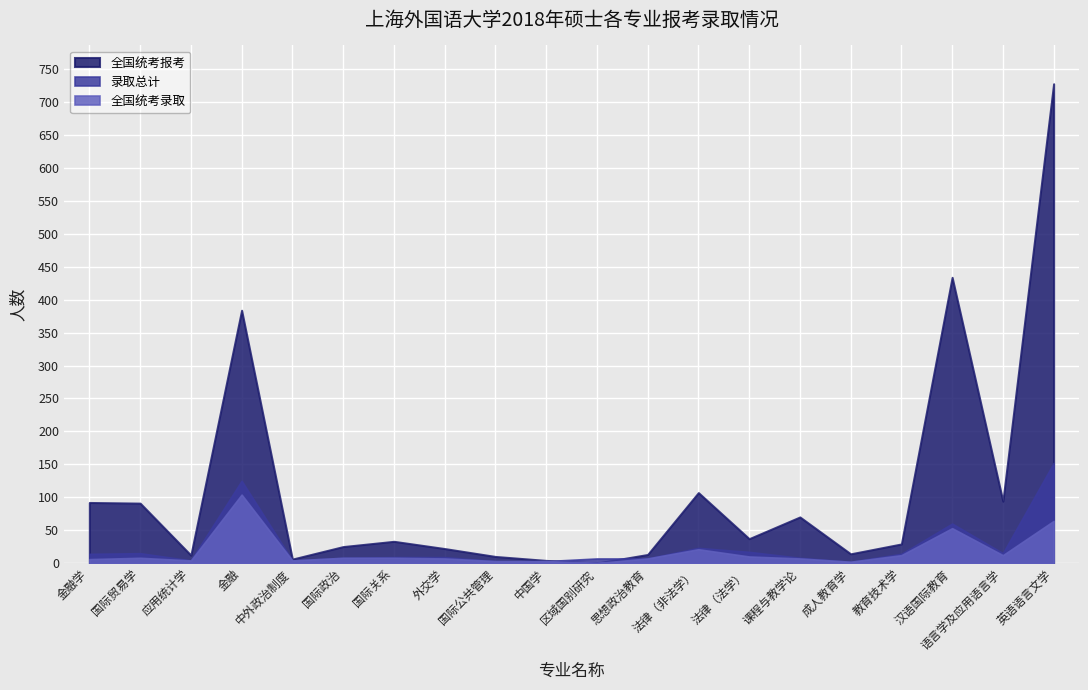

What is the difference between the highest and lowest values at 课程与教学论?

63